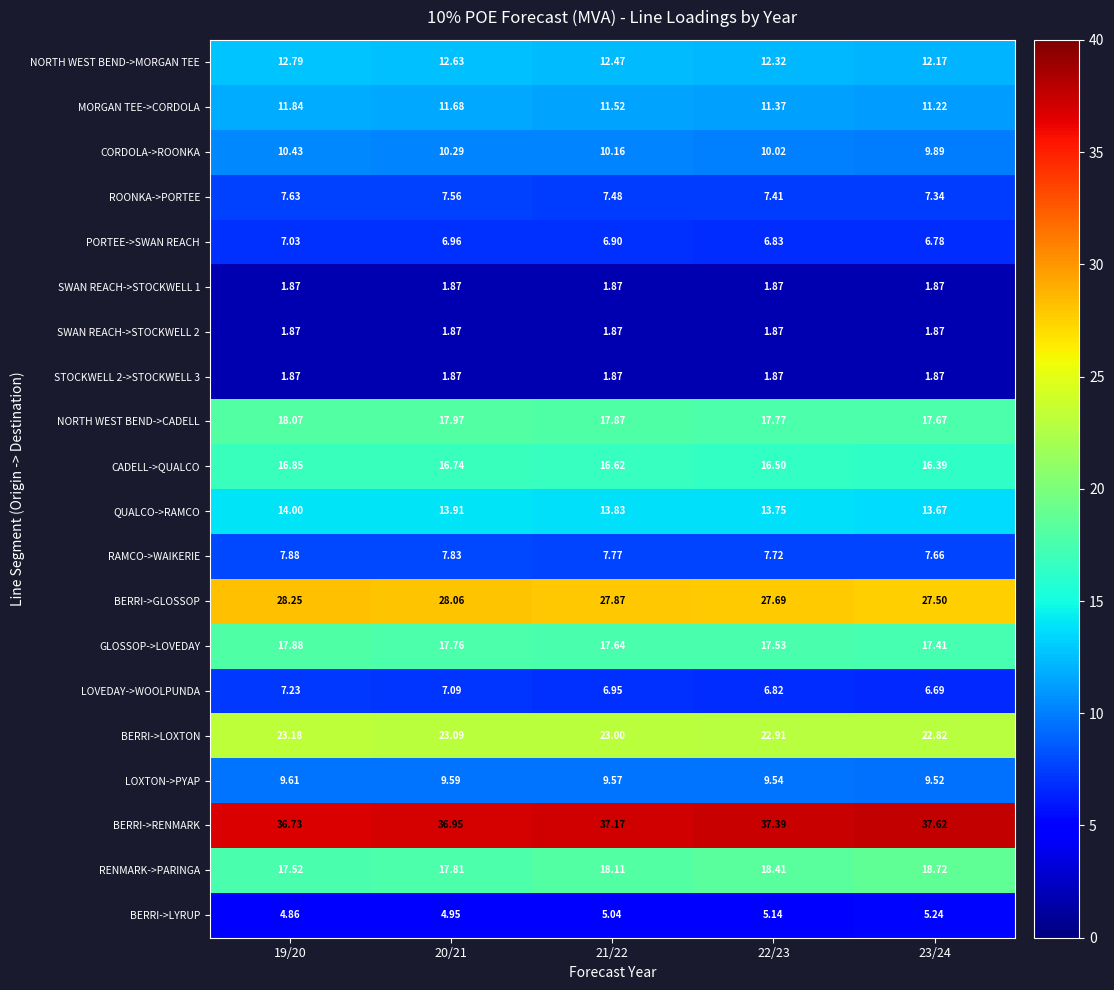

Between 19/20 and 21/22, which series saw the biggest shift?

RENMARK->PARINGA